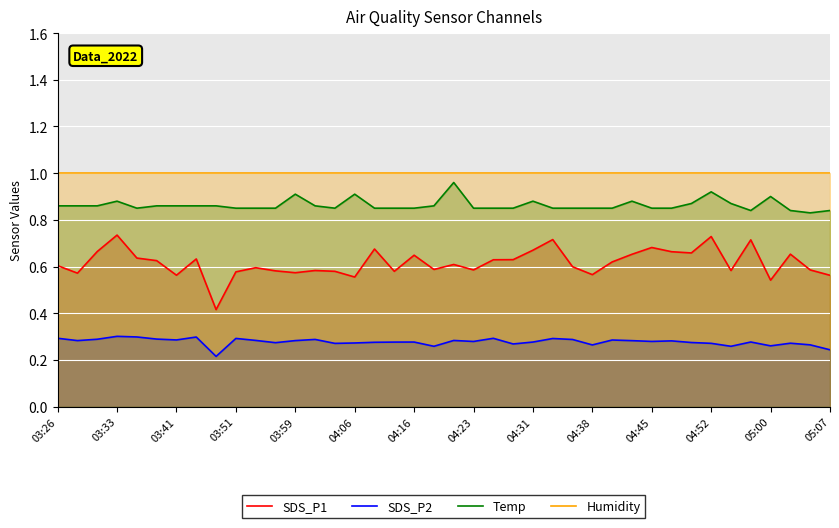

What is the total value across all series at 04:23?

2.7